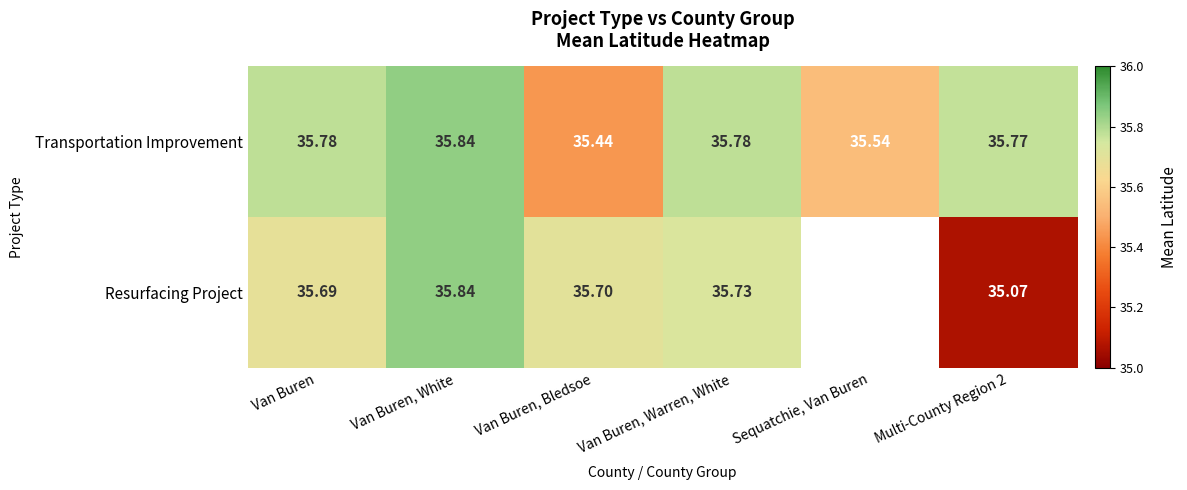

Which series changed the most between Van Buren, White and Multi-County Region 2?

Resurfacing Project